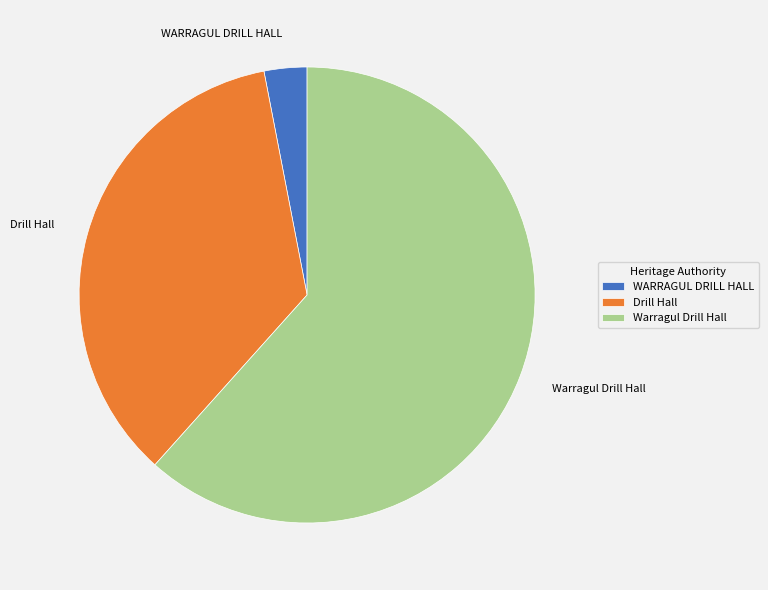

Rank the categories by value from highest to lowest.

Warragul Drill Hall, Drill Hall, WARRAGUL DRILL HALL